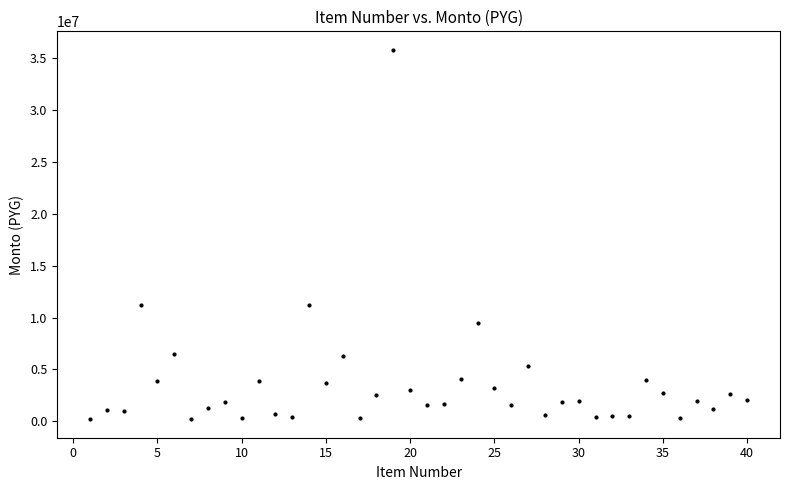

What is the range of Y values (max minus min)?

35651000